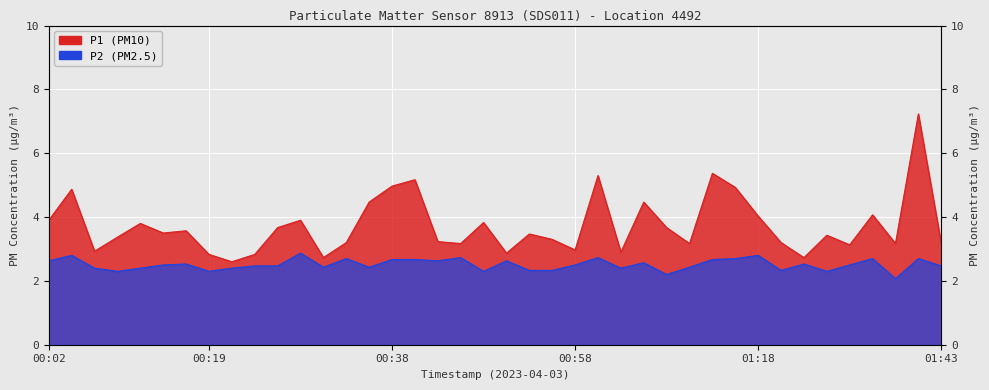

Count the number of data series in this chart.

2